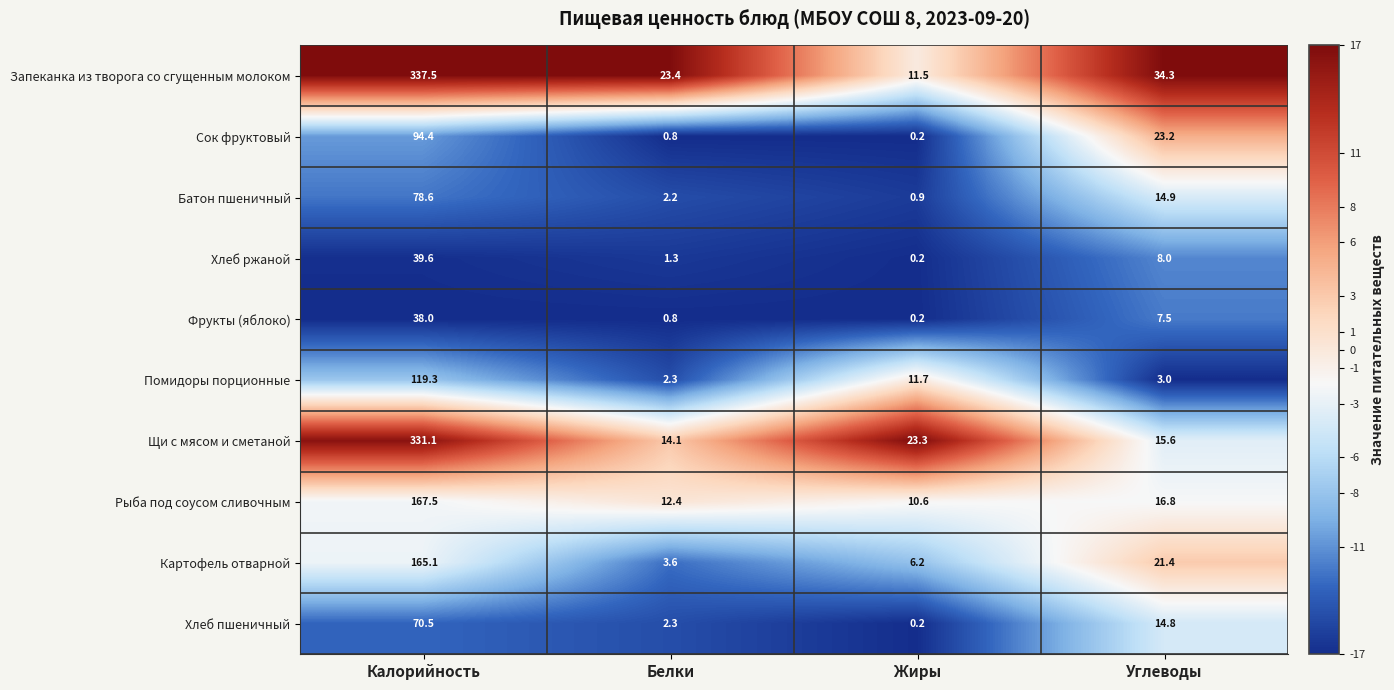

Which series has the largest total across all categories?

Запеканка из творога со сгущенным молоком